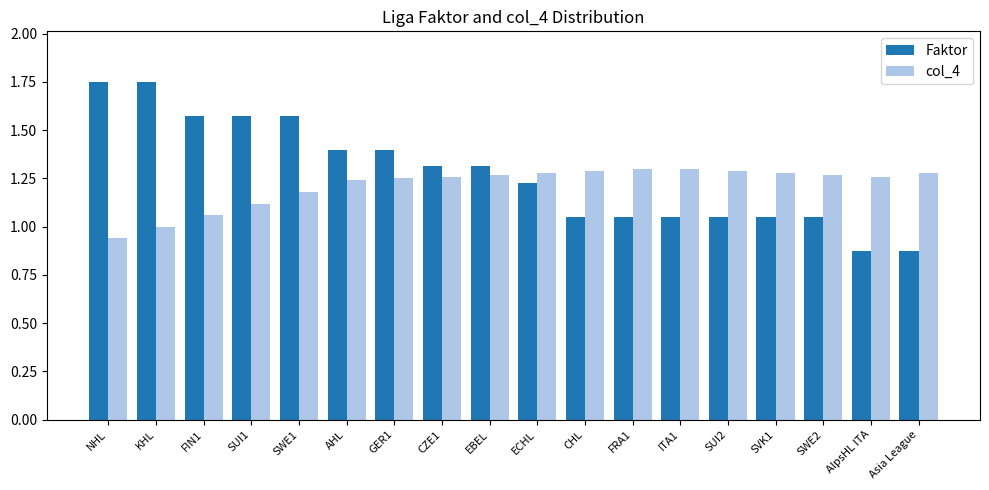

At SUI2, list the series in order from smallest to largest.

Faktor, col_4